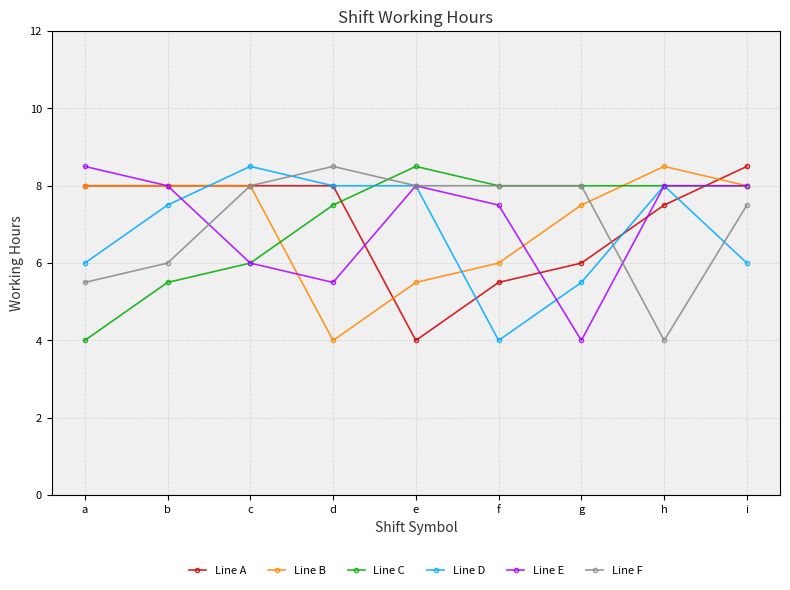

Where does the Line C series first go above 7?

d